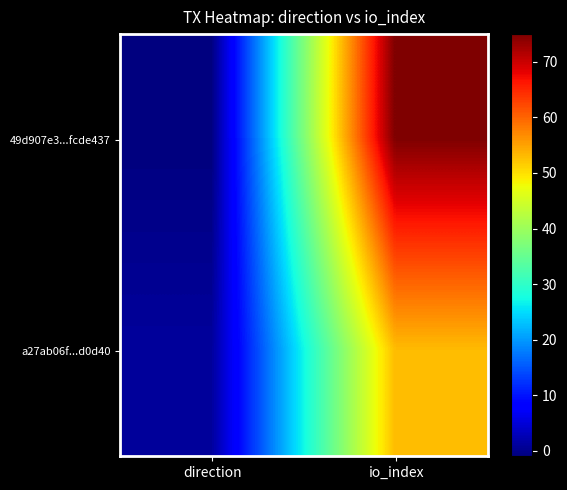

Which series changed the most between direction and io_index?

49d907e3...fcde437